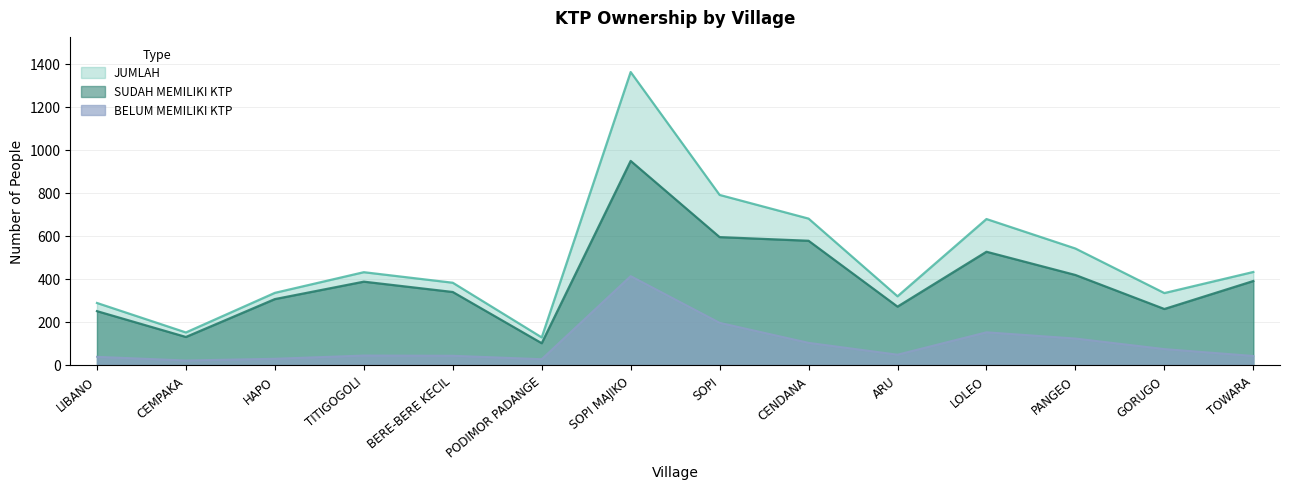

What is the total value across all series at BERE-BERE KECIL?

764